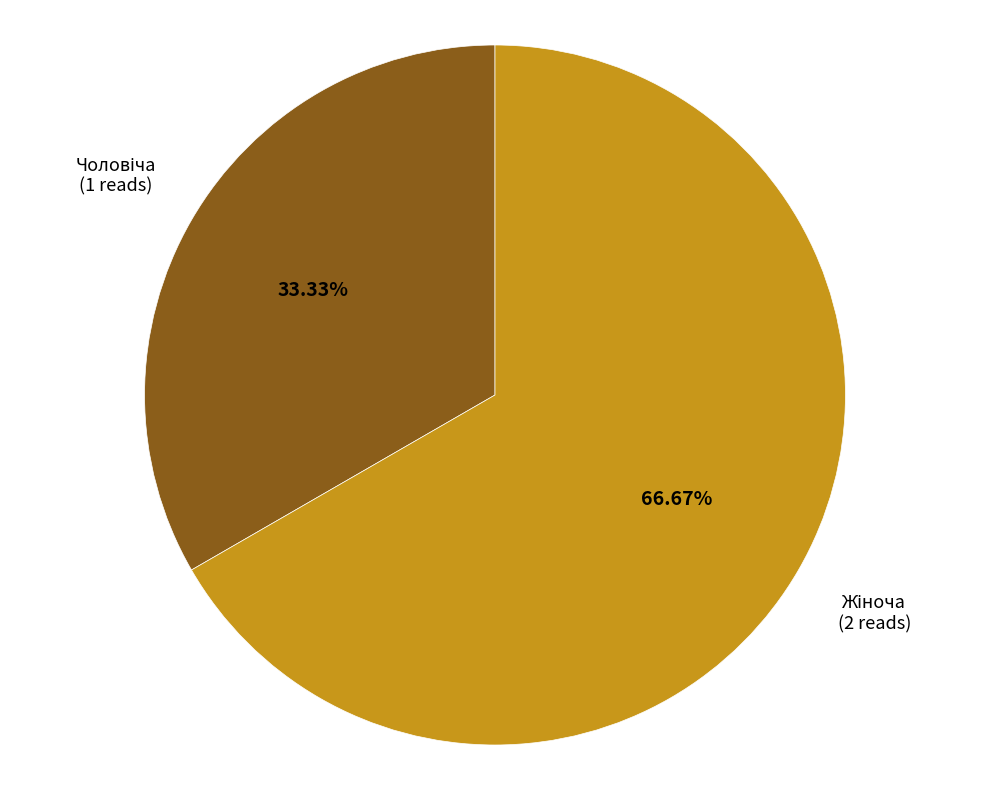

Does any single category account for the majority?

Yes